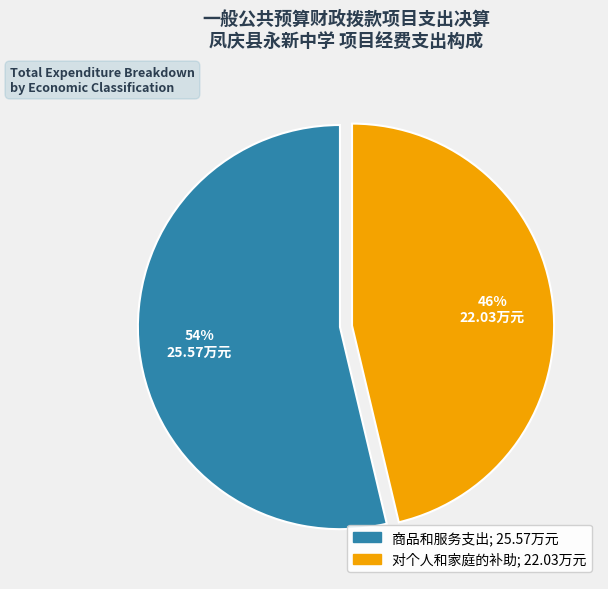

To the nearest percent, what is the average slice percentage?

50%